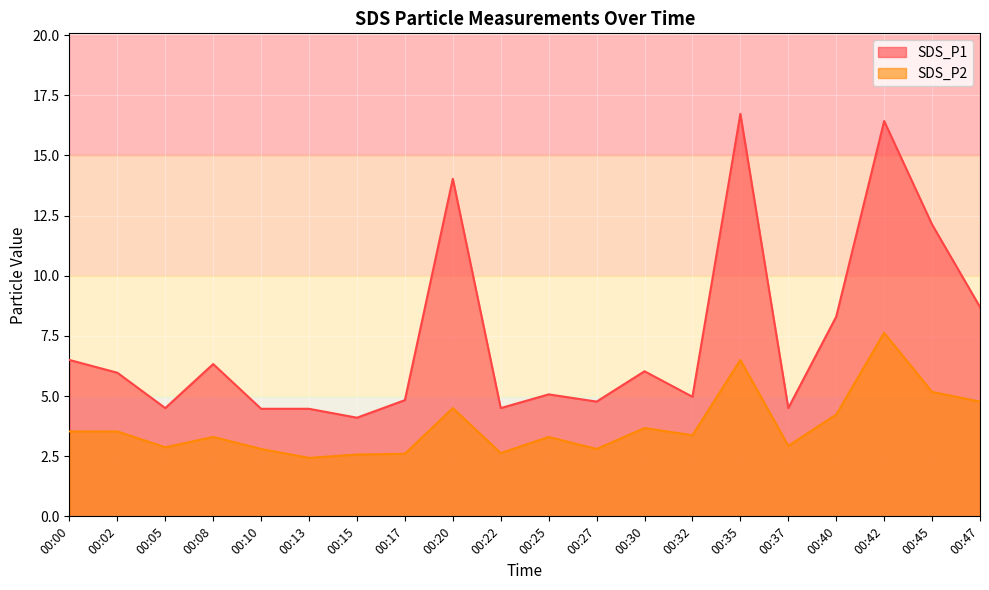

What is the difference between the second highest and second lowest values in the SDS_P2 series?

3.9